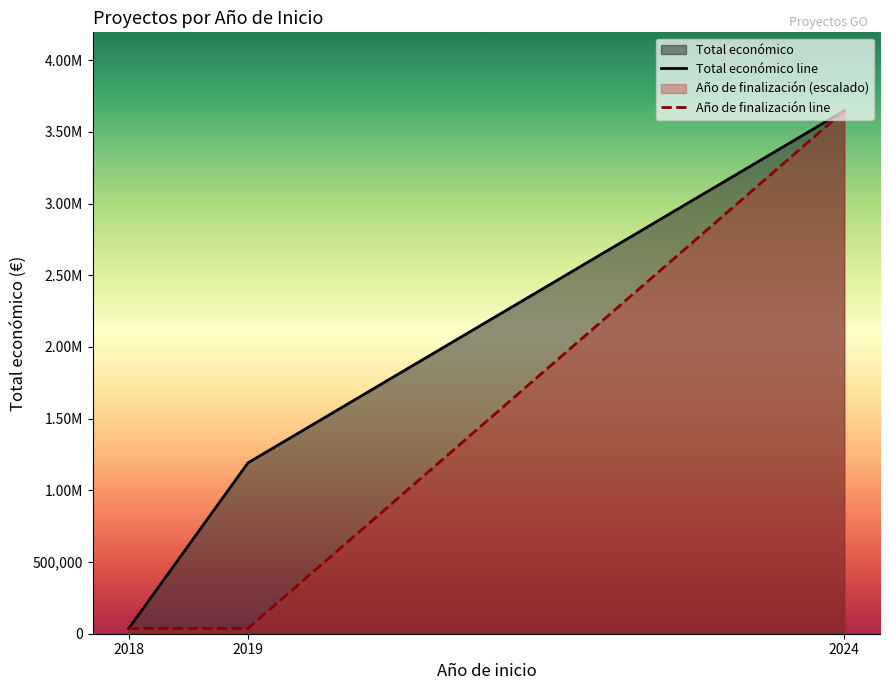

Rank the categories by Total económico line value from highest to lowest.

2024, 2019, 2018